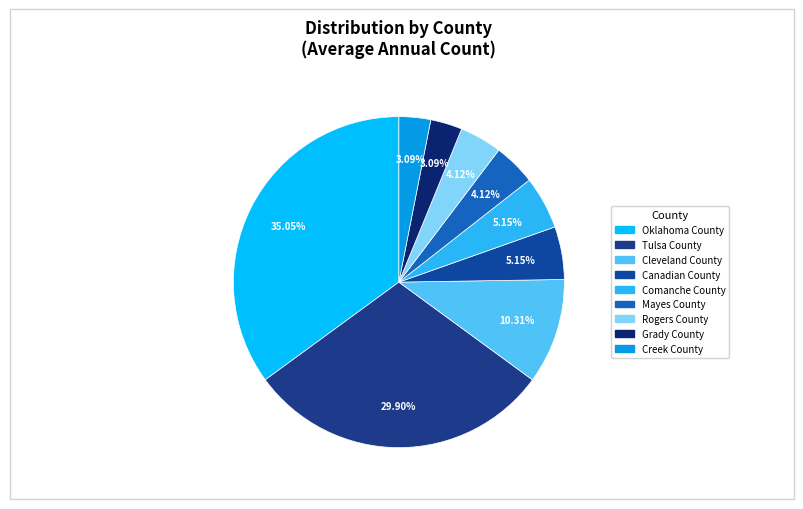

Approximately how many times larger is the value at Cleveland County compared to Creek County?

3.3